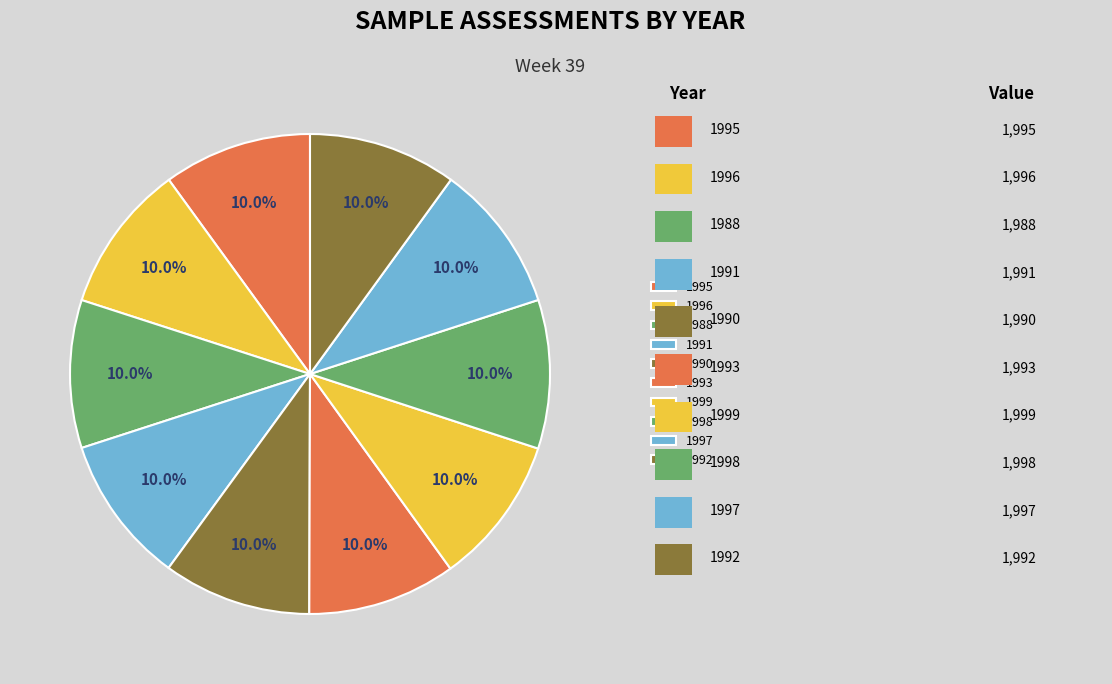

To the nearest percent, what portion does 1999 represent?

10%